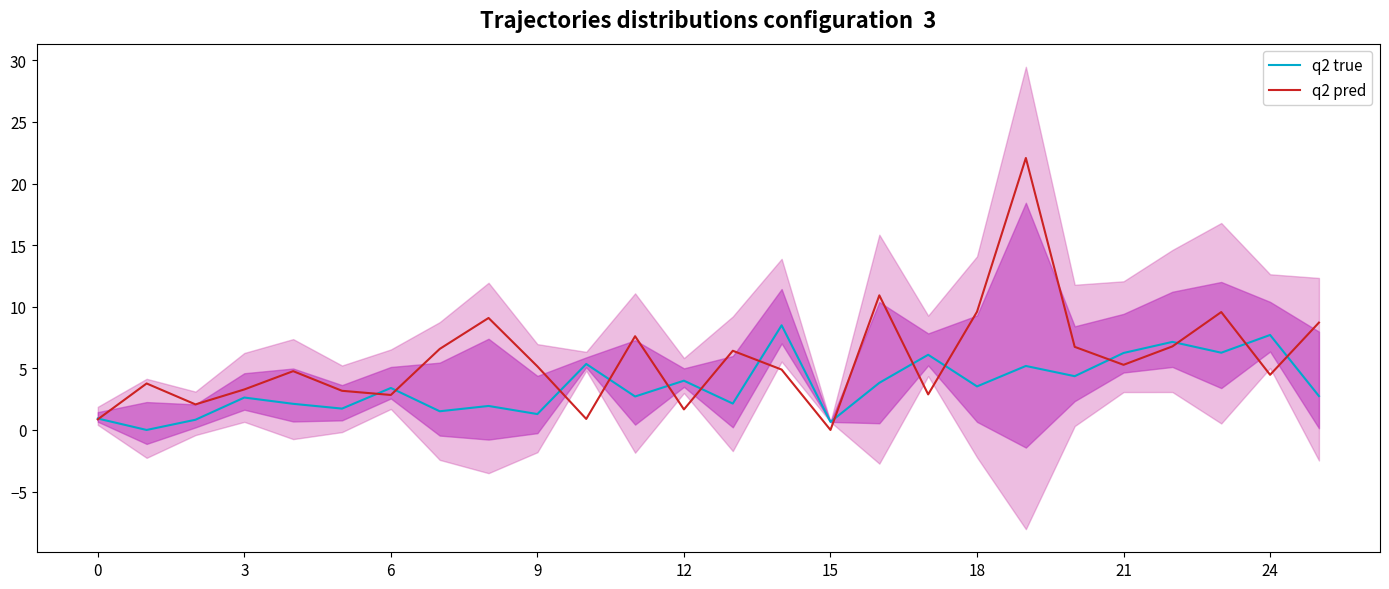

How many intersections are there between q2 true and q2 pred?

15